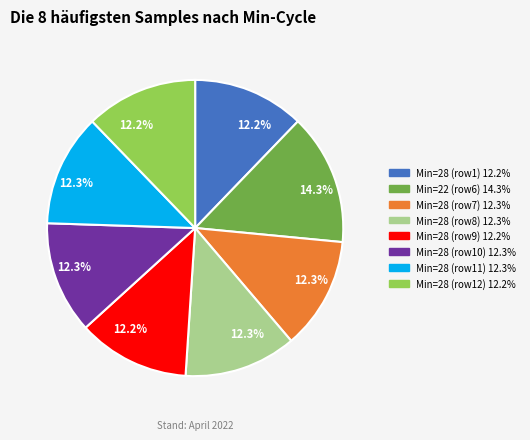

Is there any slice that represents more than half of the pie?

No